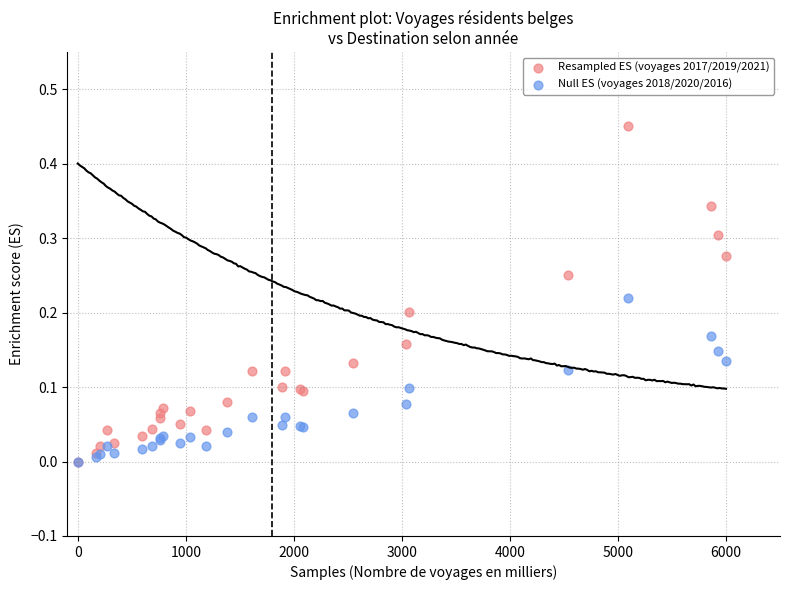

Which series has the largest Y range (max minus min)?

Resampled ES (voyages 2017/2019/2021)